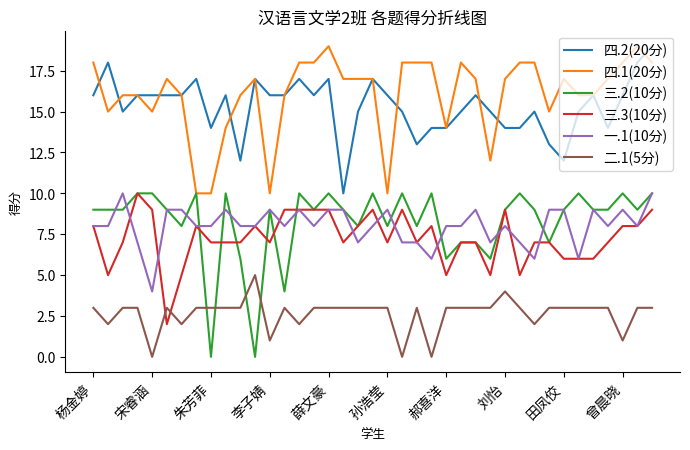

Which series has the largest range (max minus min)?

三.2(10分)